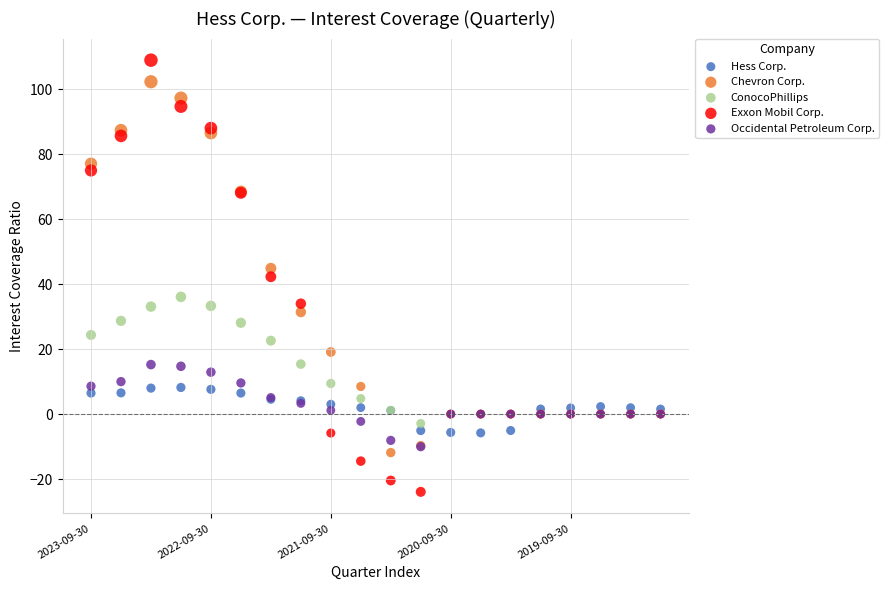

Which series contains the lowest Y value?

Exxon Mobil Corp.